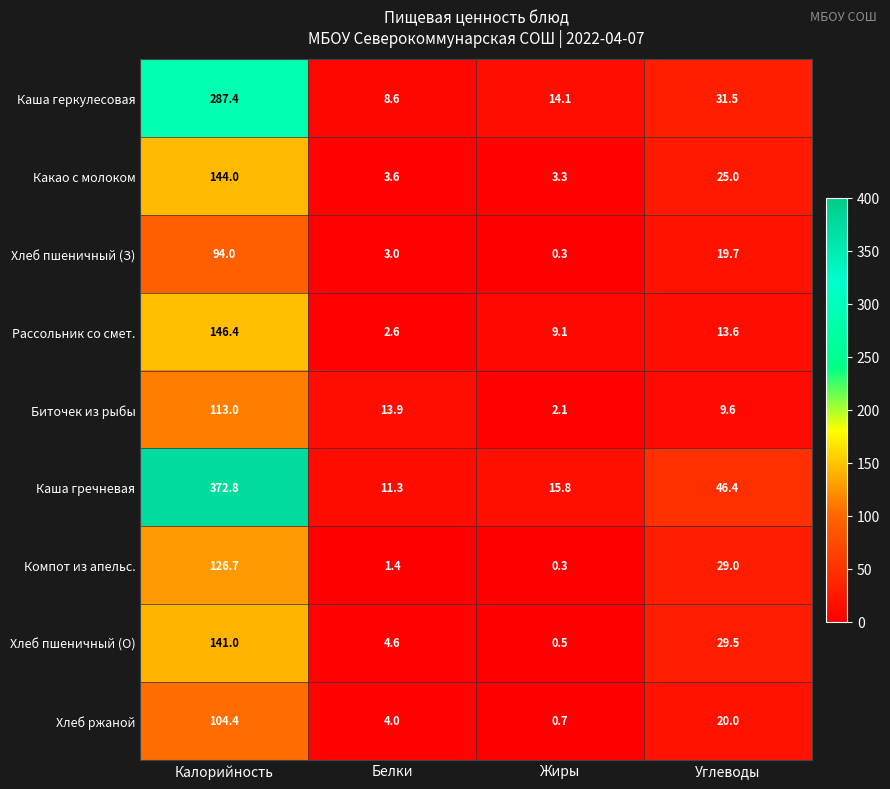

The Каша гречневая series shows 4.7 at Жиры. True or false?

False